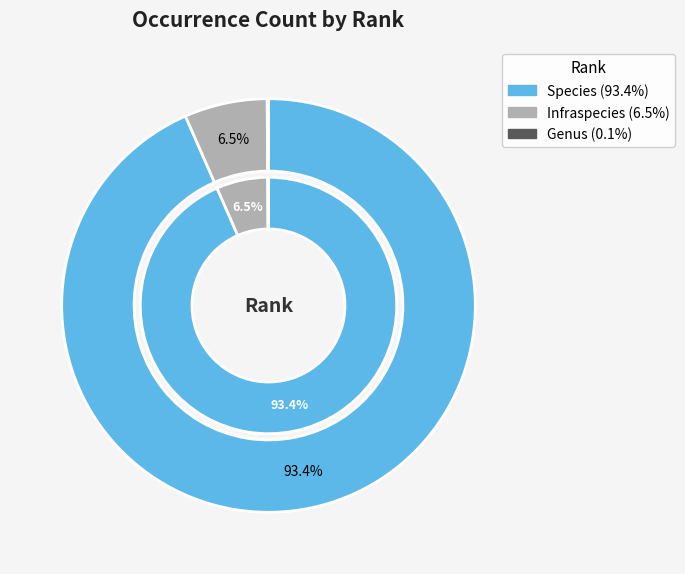

Is there a majority slice in this chart?

Yes